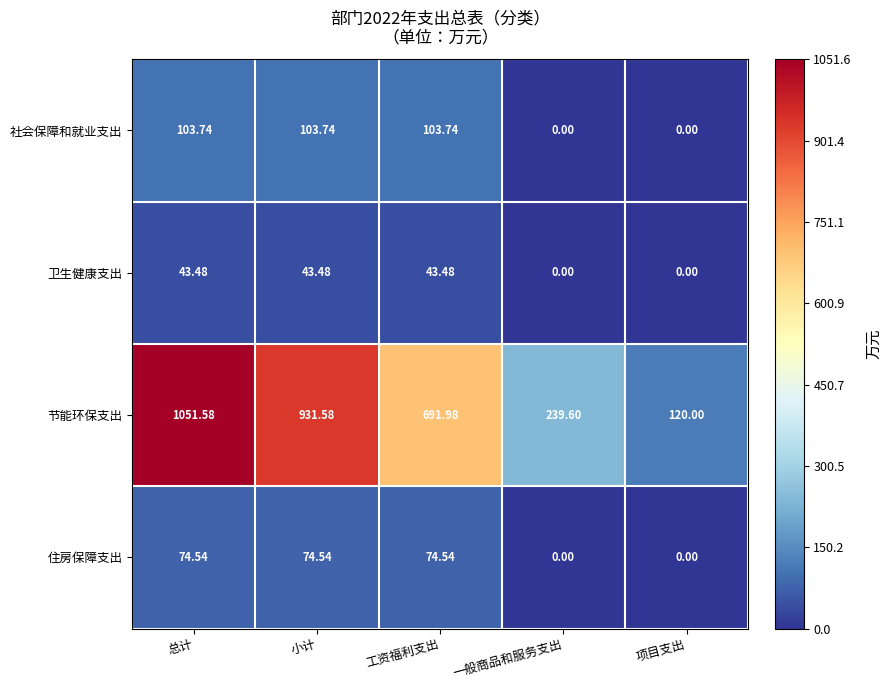

List the series in order of their peak value, highest first.

节能环保支出, 社会保障和就业支出, 住房保障支出, 卫生健康支出